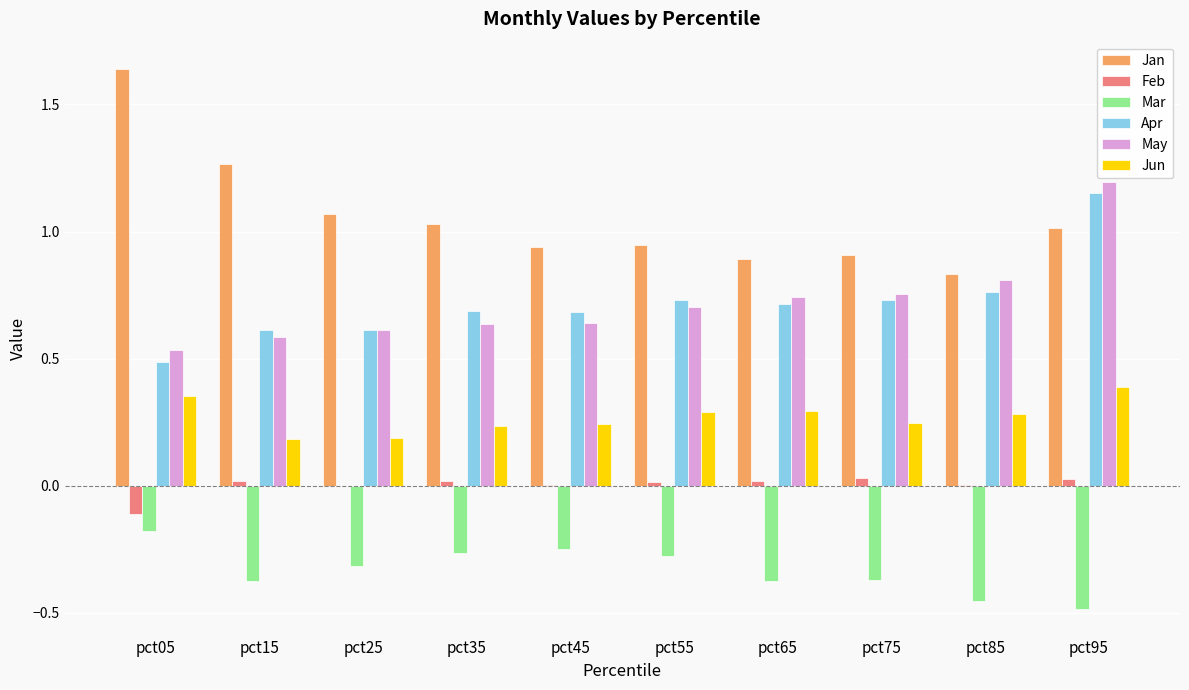

At which category is the sum across all series the highest?

pct95